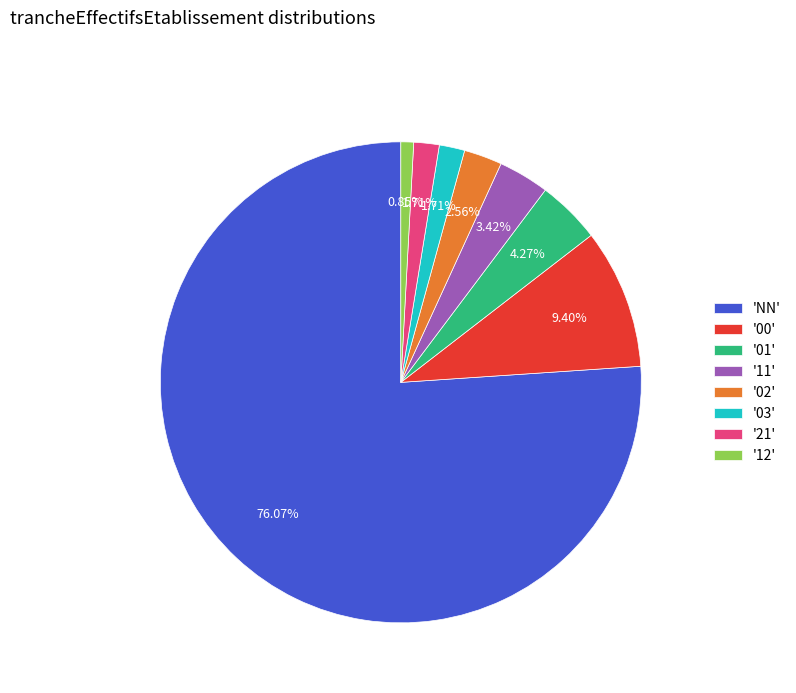

Is there a majority slice in this chart?

Yes